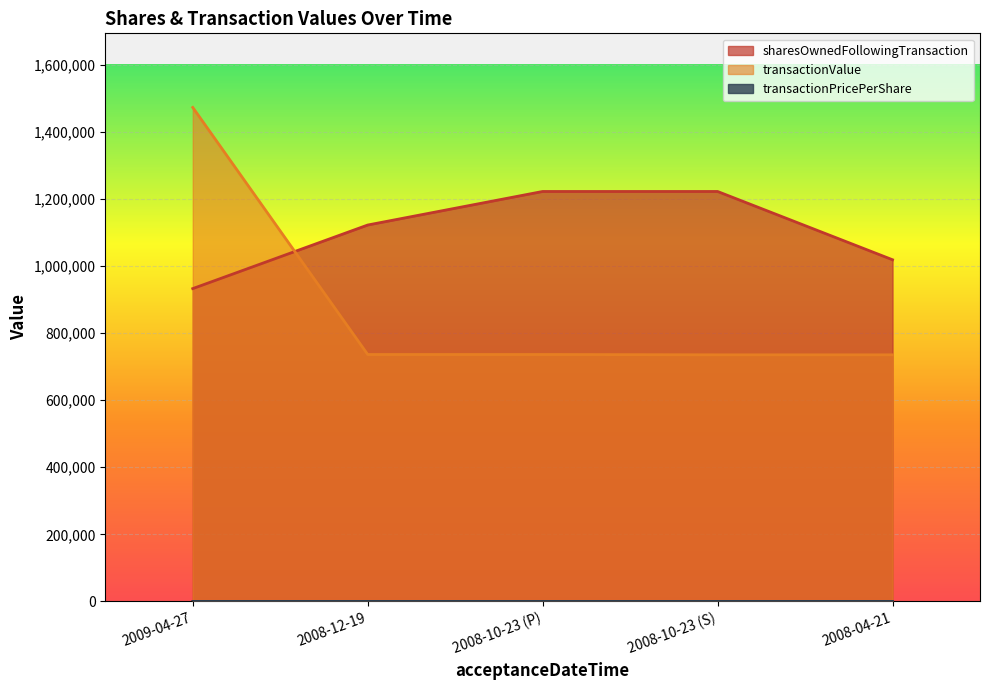

How many lines are shown in the chart?

3